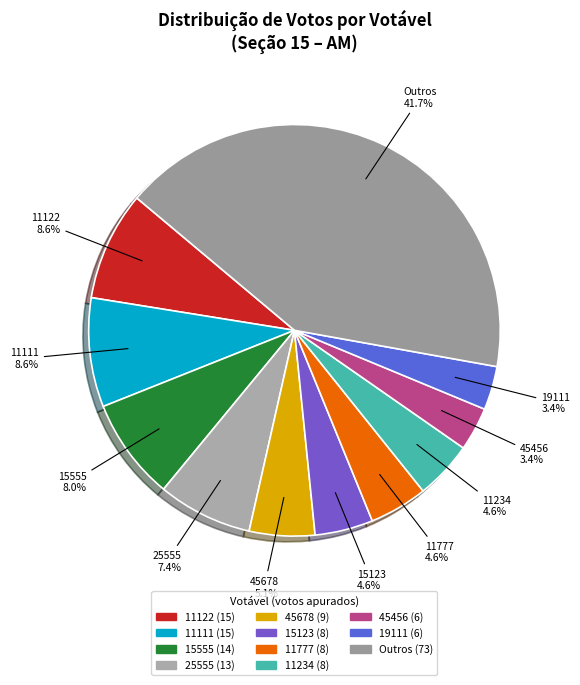

How many segments does this pie chart have?

11